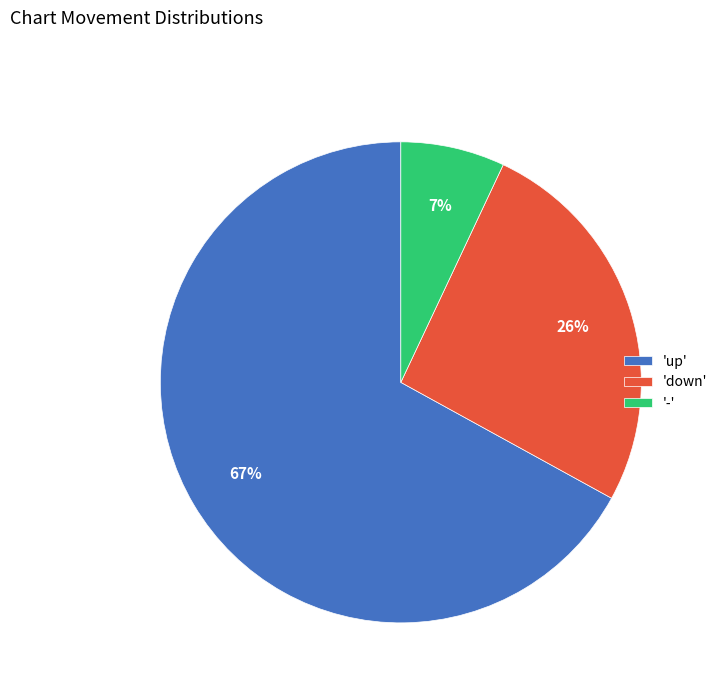

How many slices are in this pie chart?

3